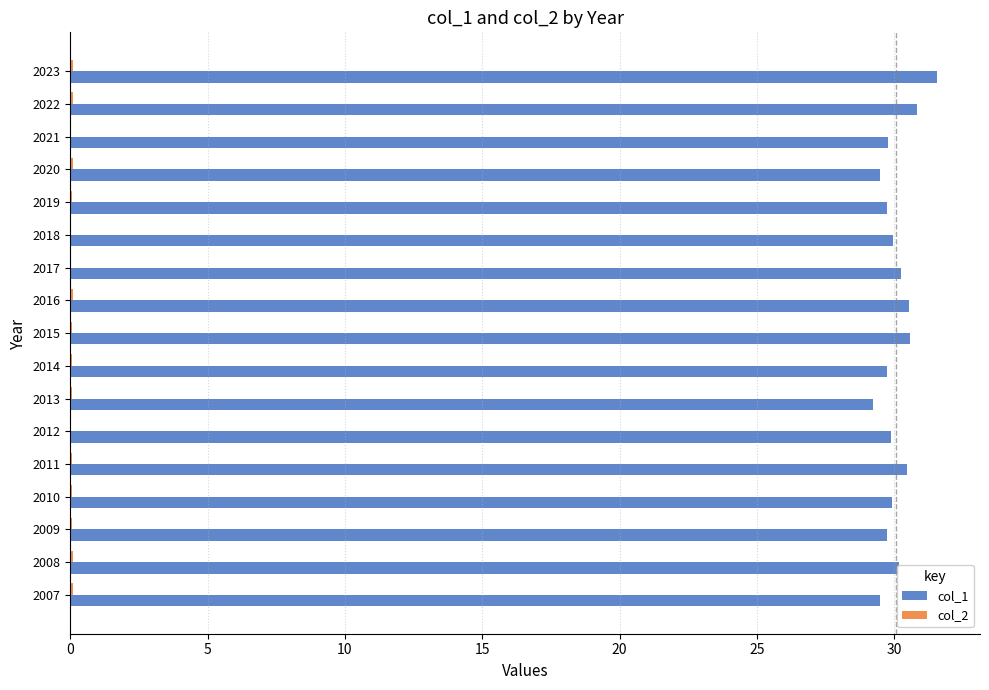

What is the sum of all col_1 values?

511.3